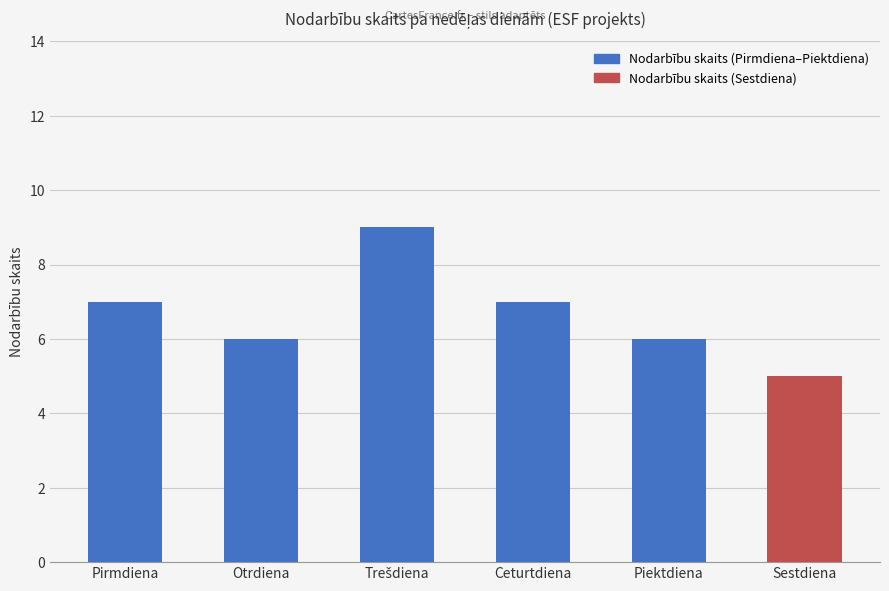

What is the difference between the maximum and second lowest values?

3